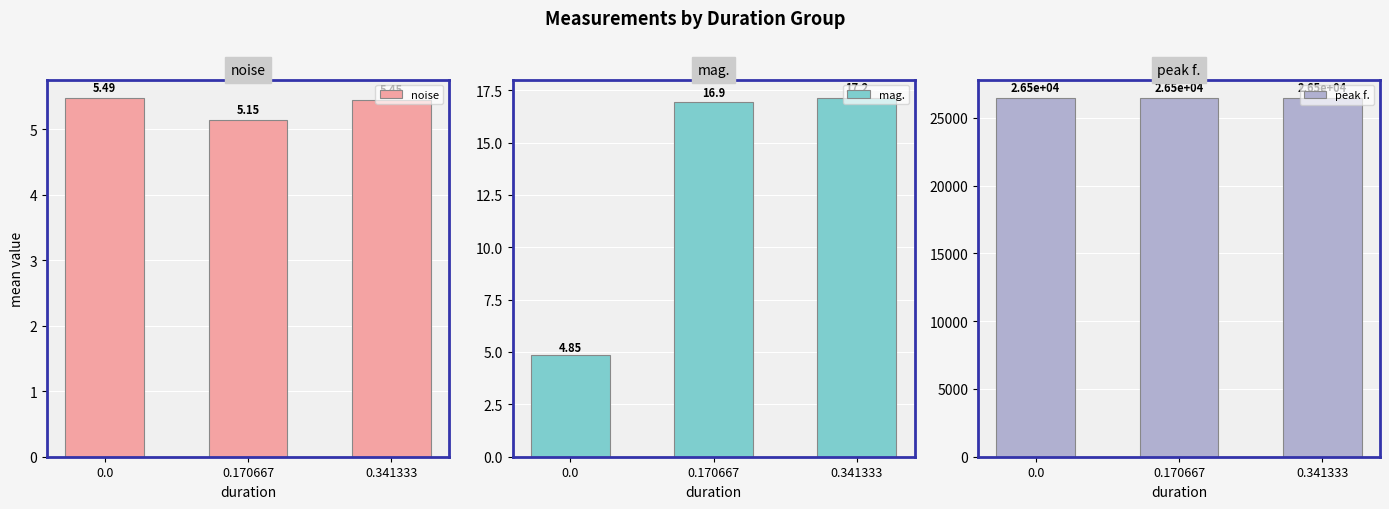

Reading left to right, extract all data points from this chart.

noise: 0.0=5.5	0.170667=5.1	0.341333=5.5
mag.: 0.0=4.9	0.170667=16.9	0.341333=17.2
peak f.: 0.0=26499.6	0.170667=26487.3	0.341333=26481.4